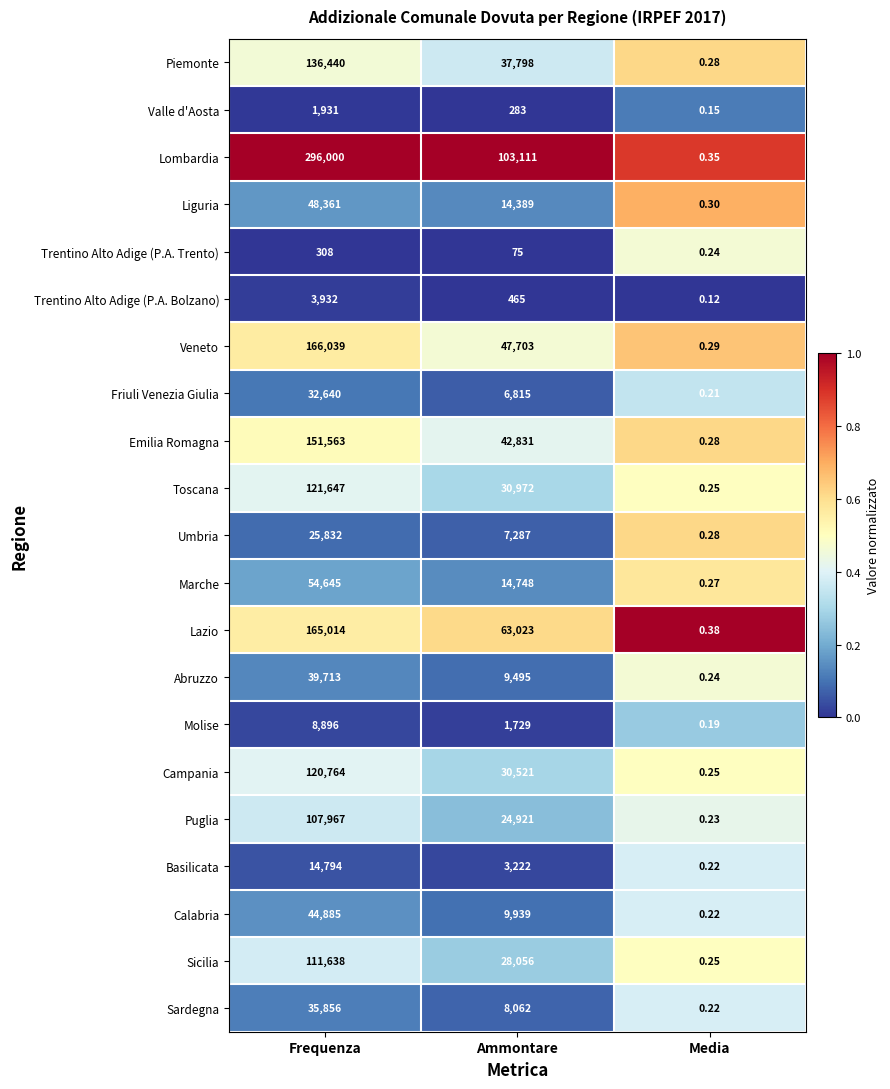

Which series has the largest total across all categories?

Lombardia